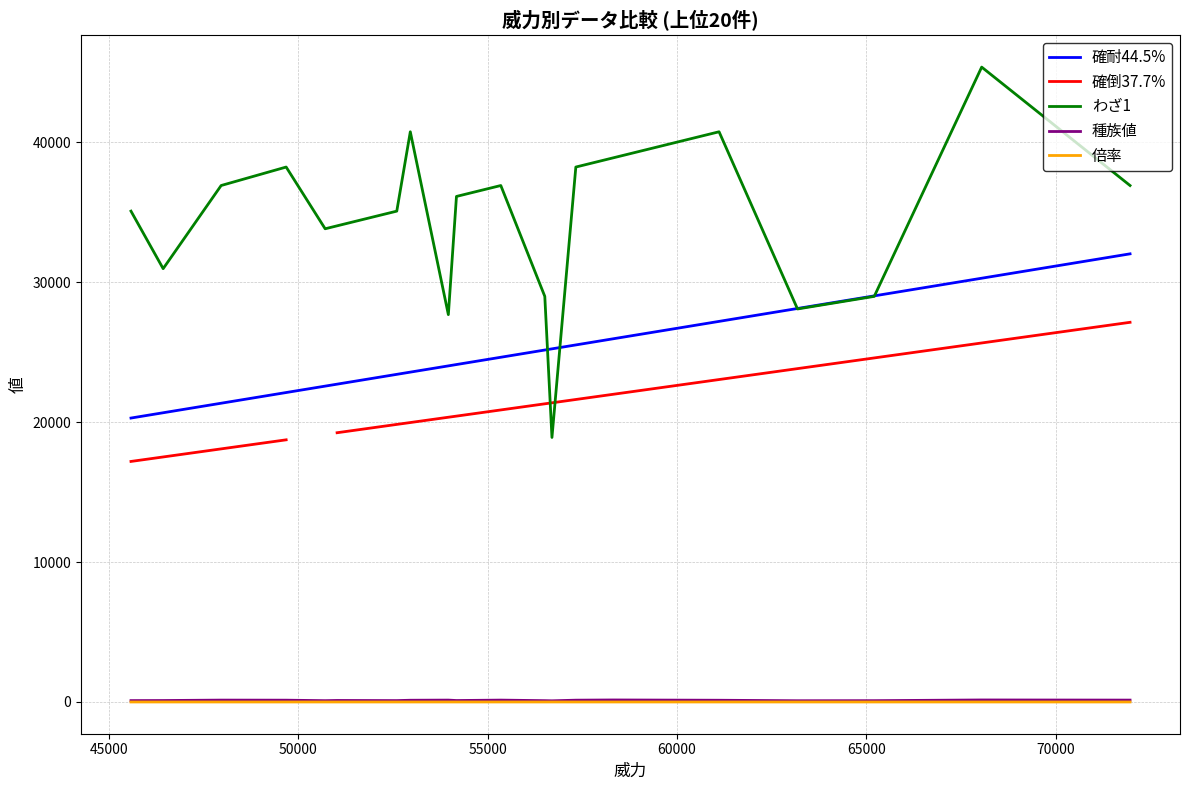

Which series has the largest range (max minus min)?

わざ1